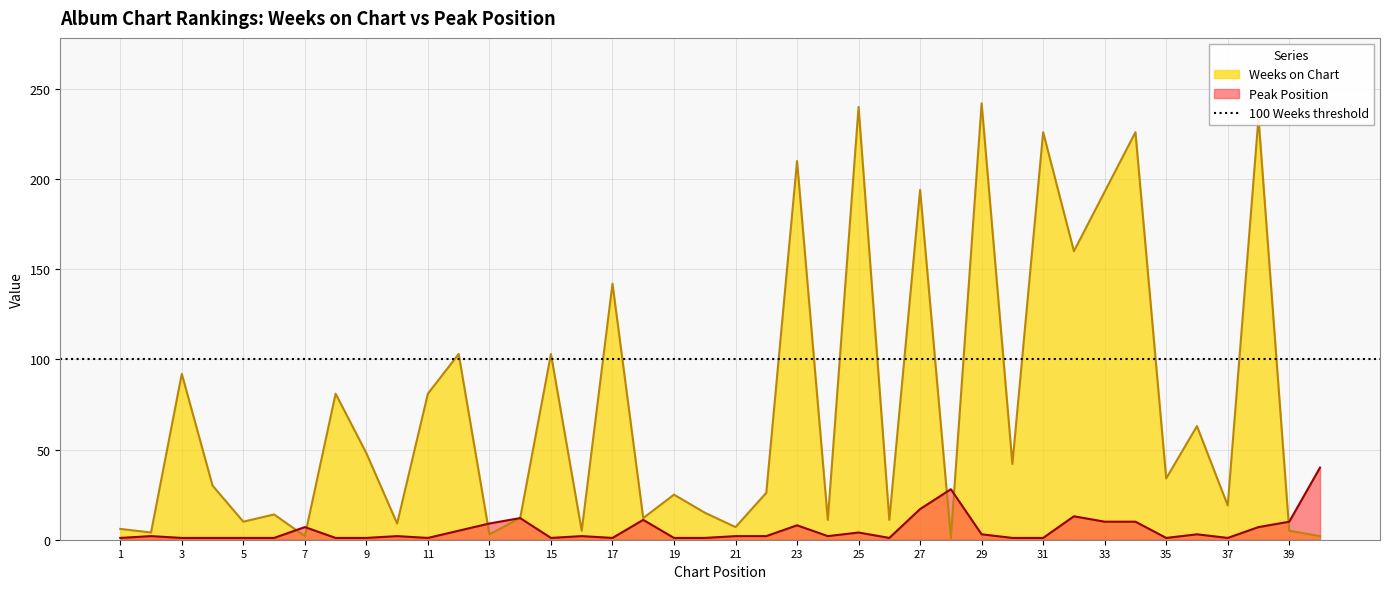

What are all the series names shown in the legend?

Weeks on Chart, Peak Position